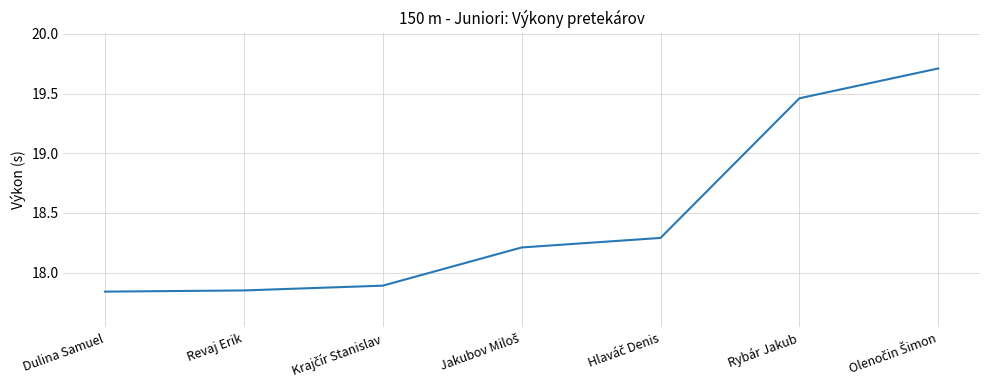

What is the difference between the maximum and minimum values?

1.9